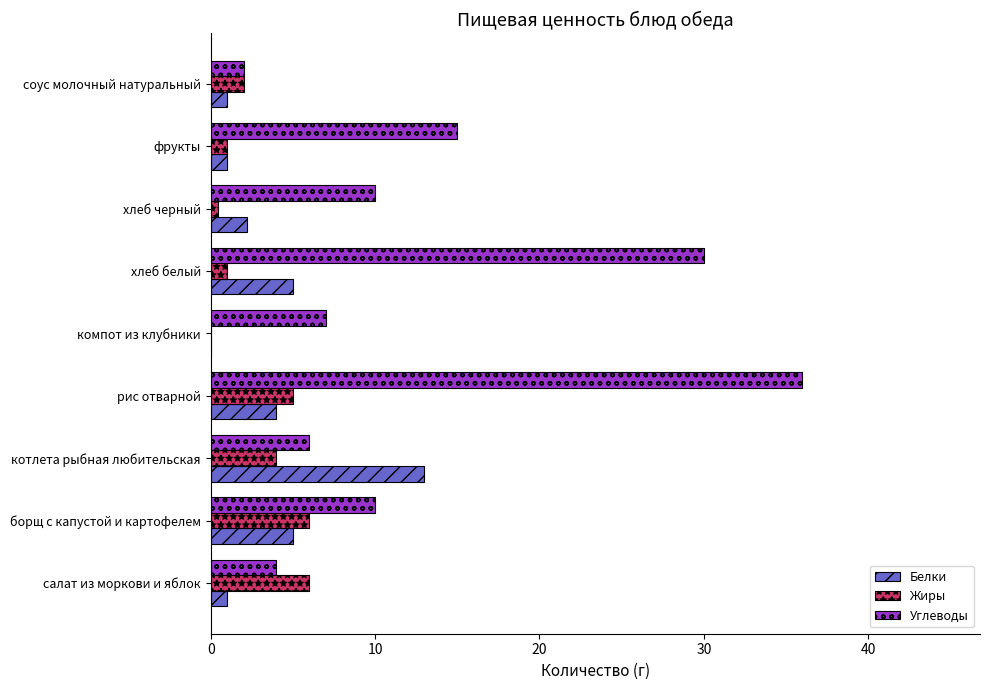

Is it true that Жиры equals 0.0 at компот из клубники?

True